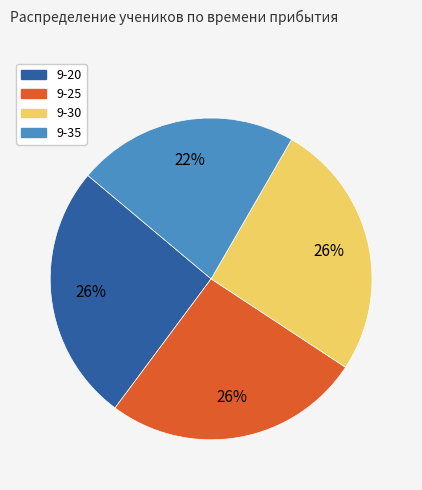

Is 9-20 the majority of the pie?

No